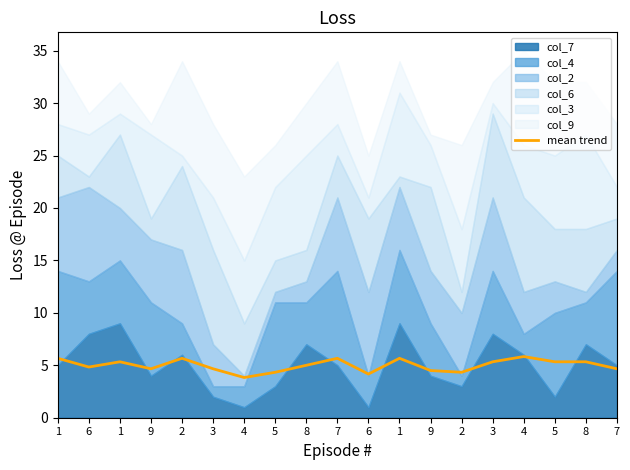

The chart shows a value of 3.1 at 4. True or false?

False